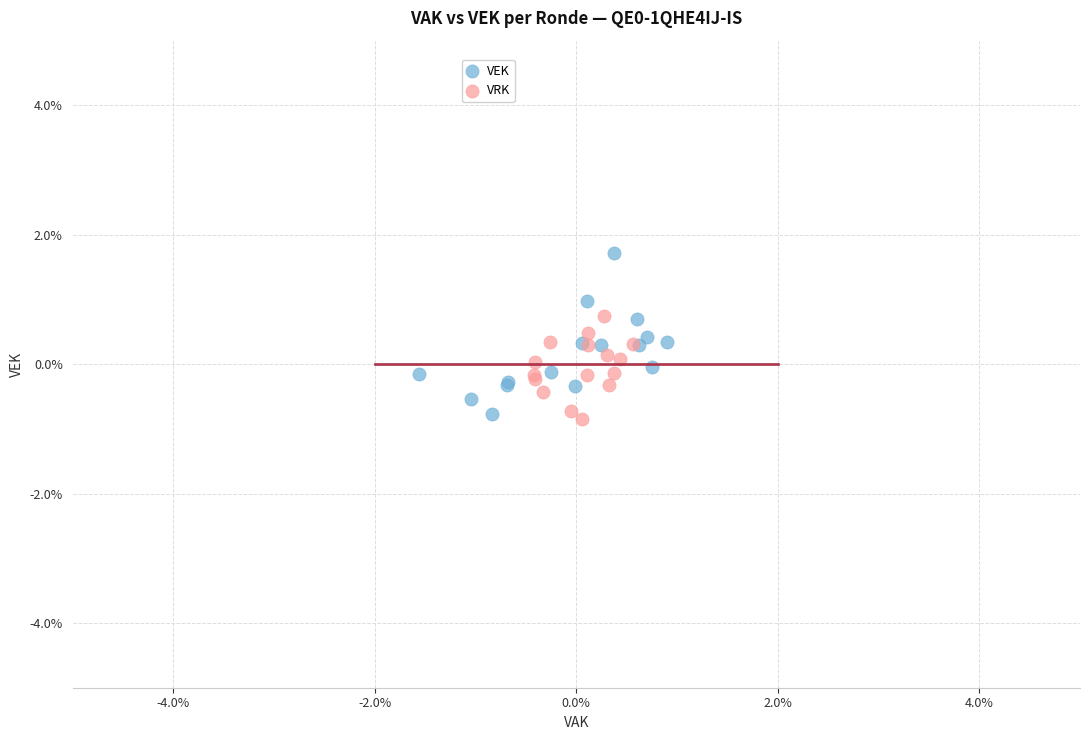

Which series has the widest spread of Y values?

VEK